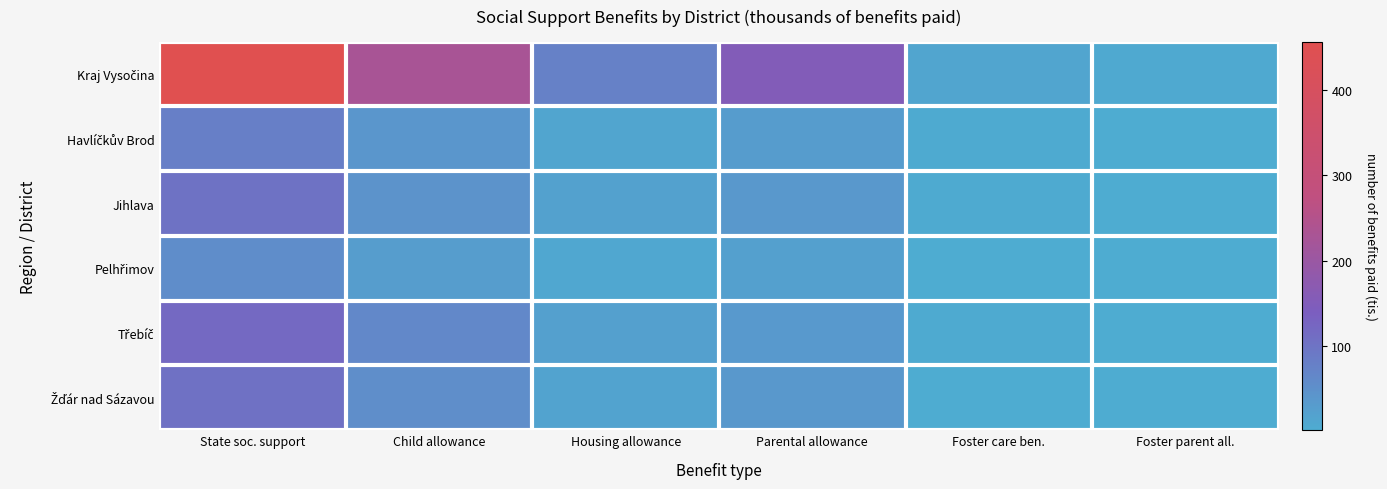

Which series has the widest spread of values?

Kraj Vysočina